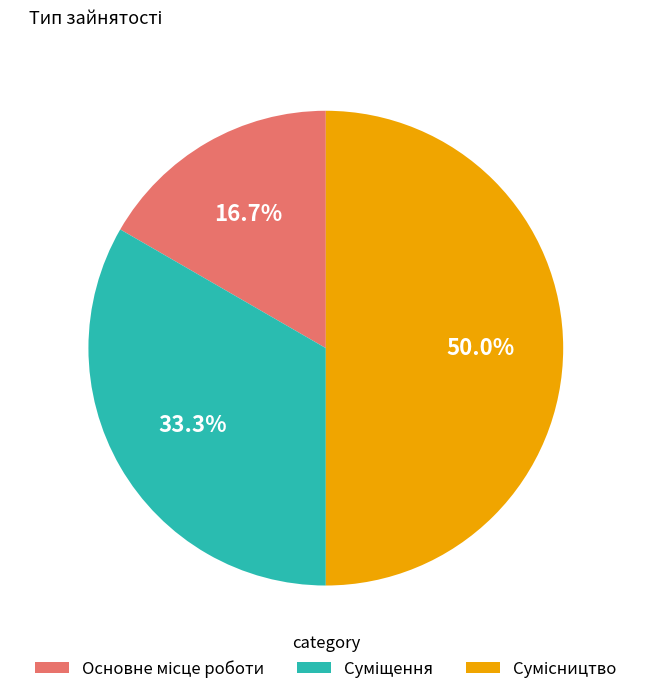

Rank the categories by value from lowest to highest.

Основне місце роботи, Суміщення, Сумісництво